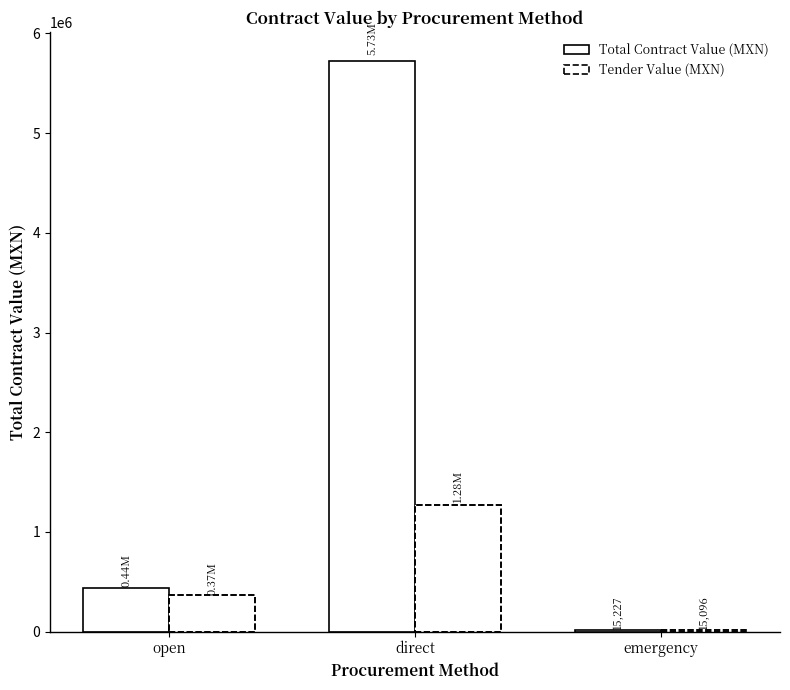

How many groups of bars are there?

3